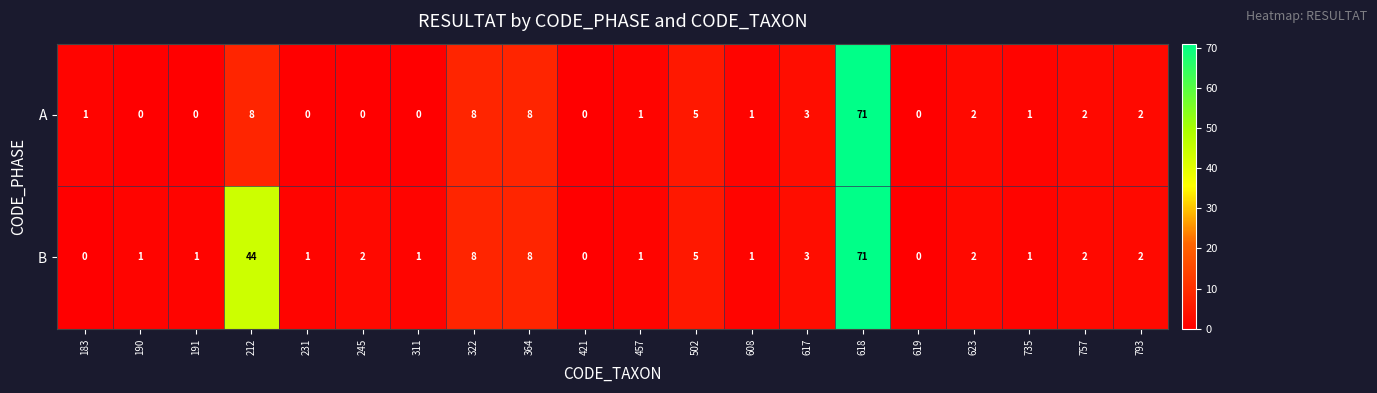

What is the maximum value shown in the chart?

71